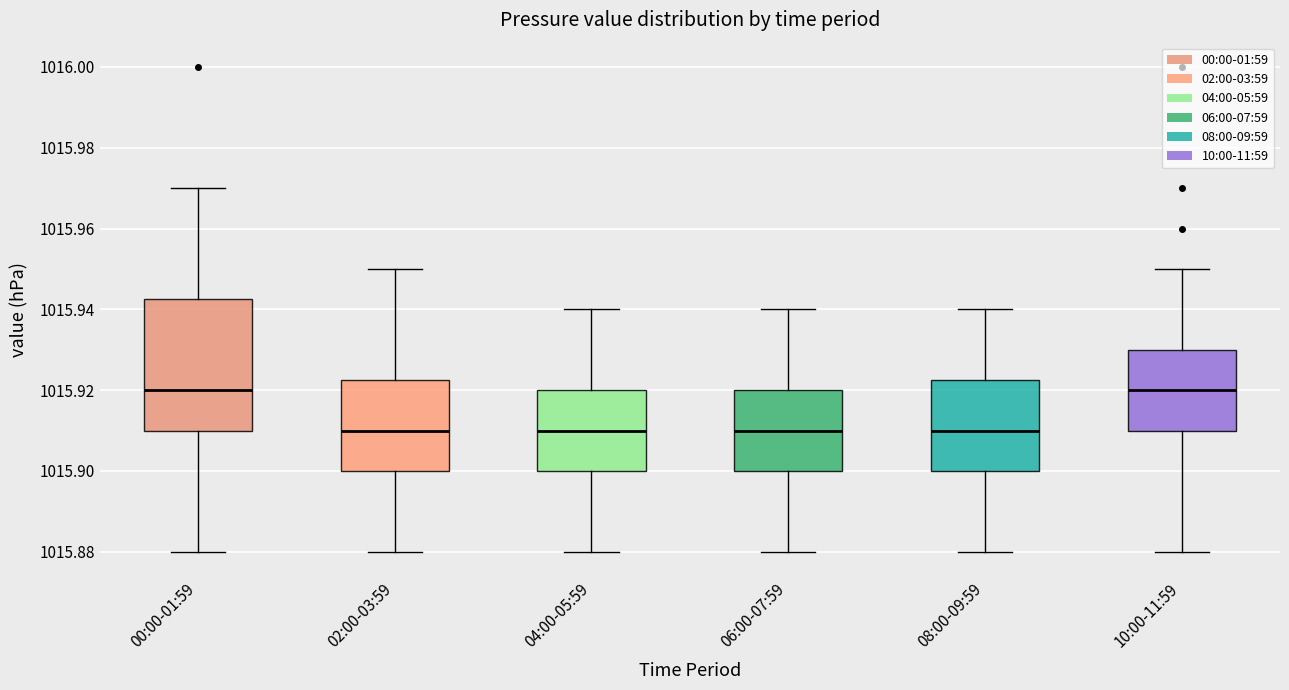

Which box is the tallest, from its lower edge to its upper edge?

00:00-01:59